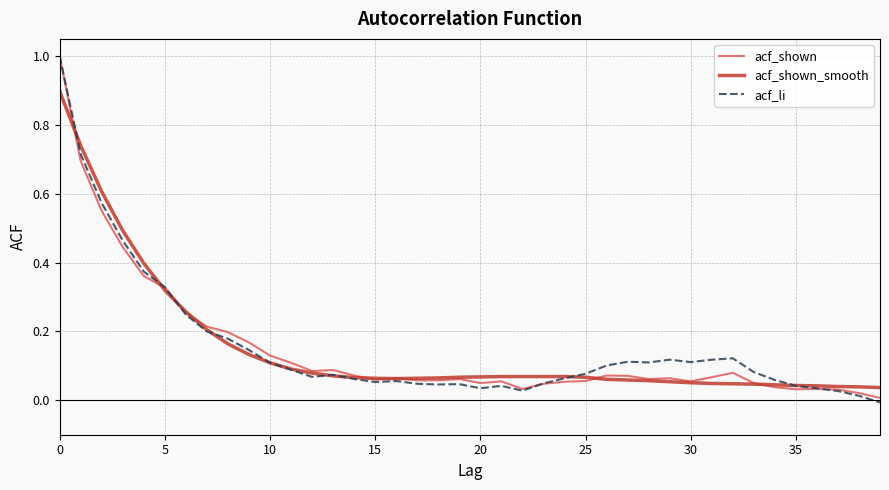

True or false: acf_shown has more than 0 points higher than both neighbors.

True